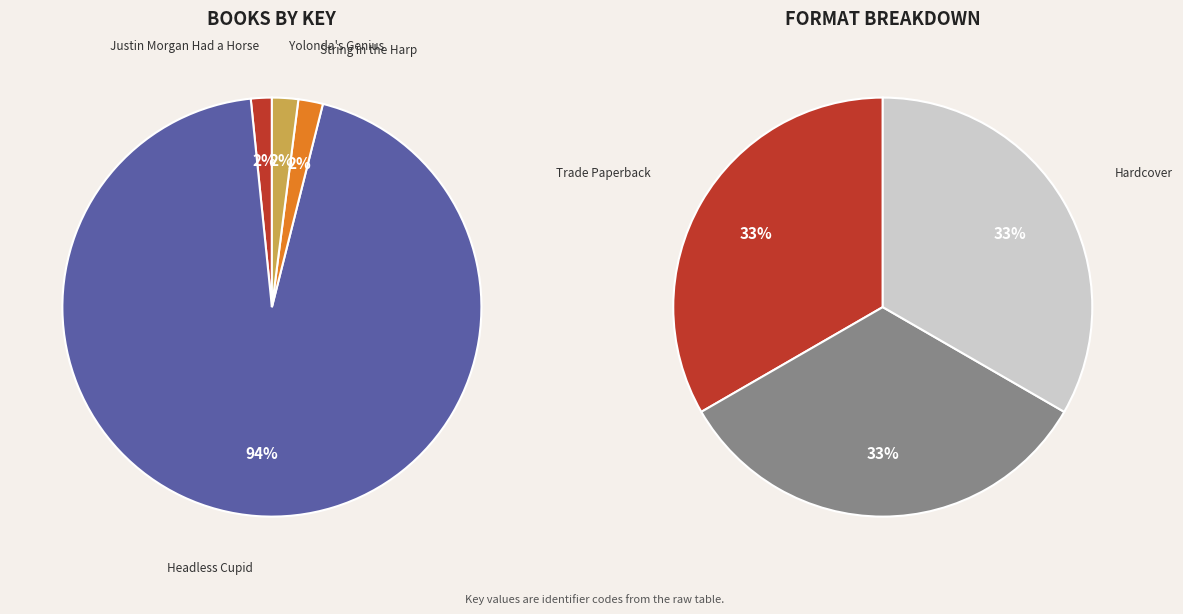

Which slice is the largest?

Headless Cupid